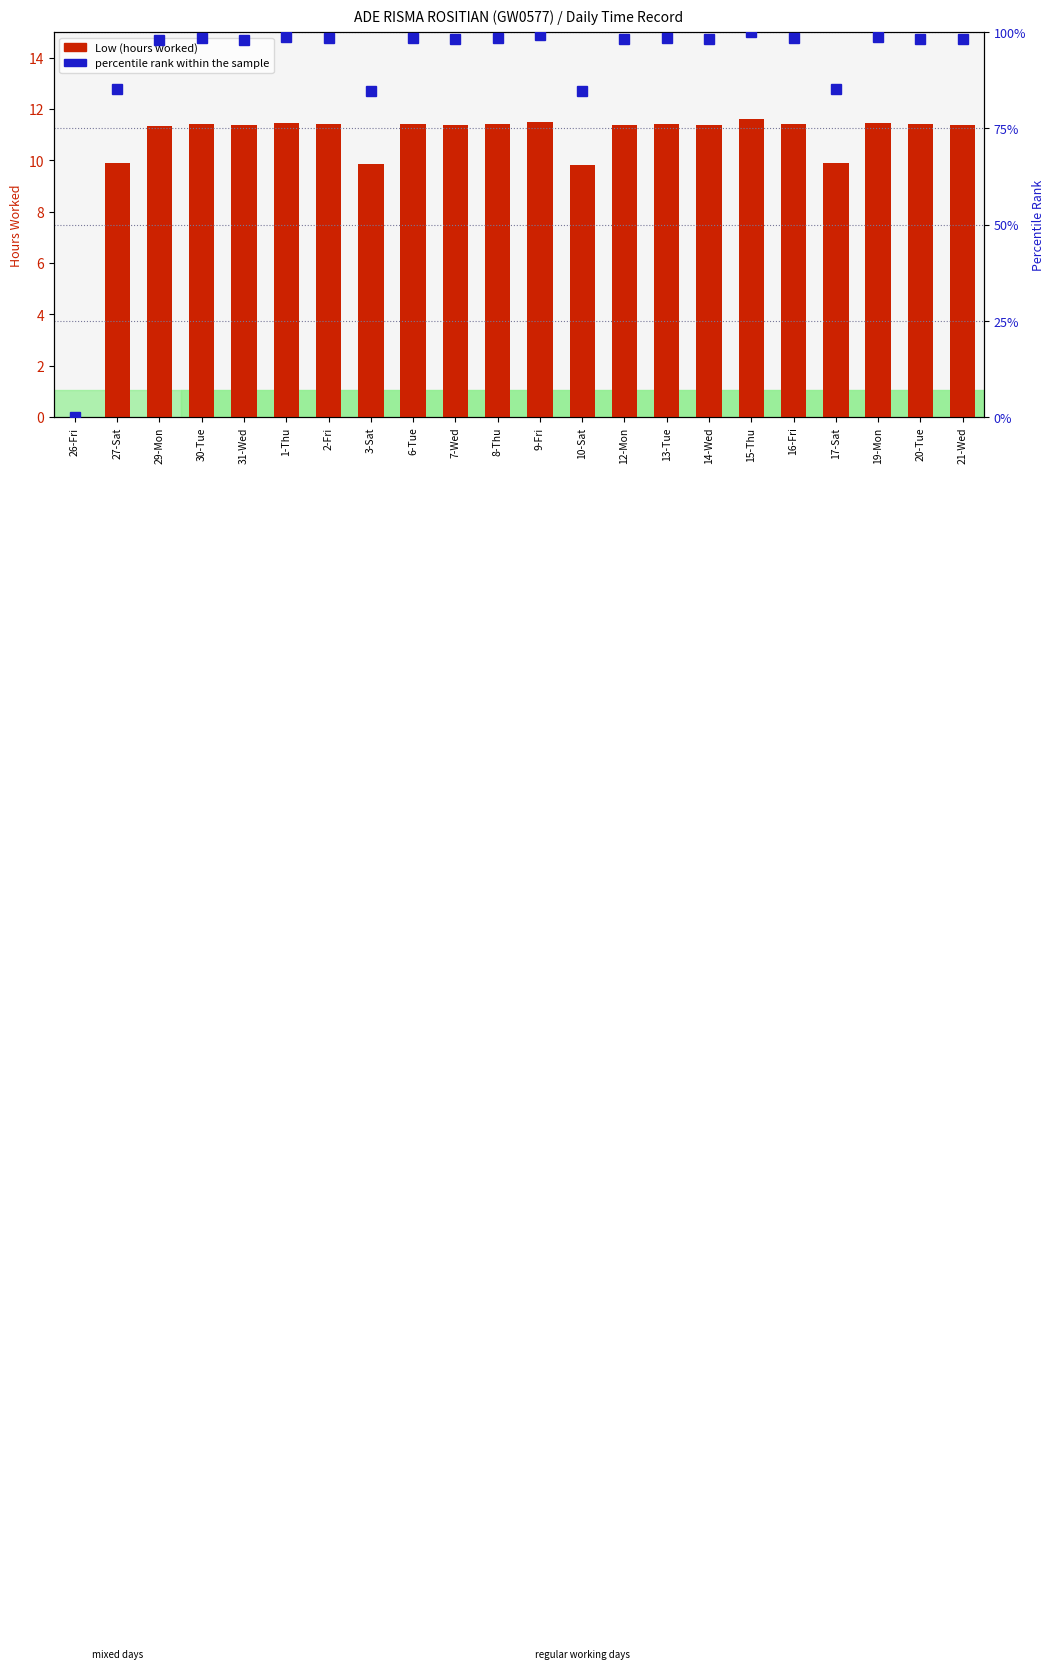

At which label is percentile rank within the sample closest to 50?

10-Sat